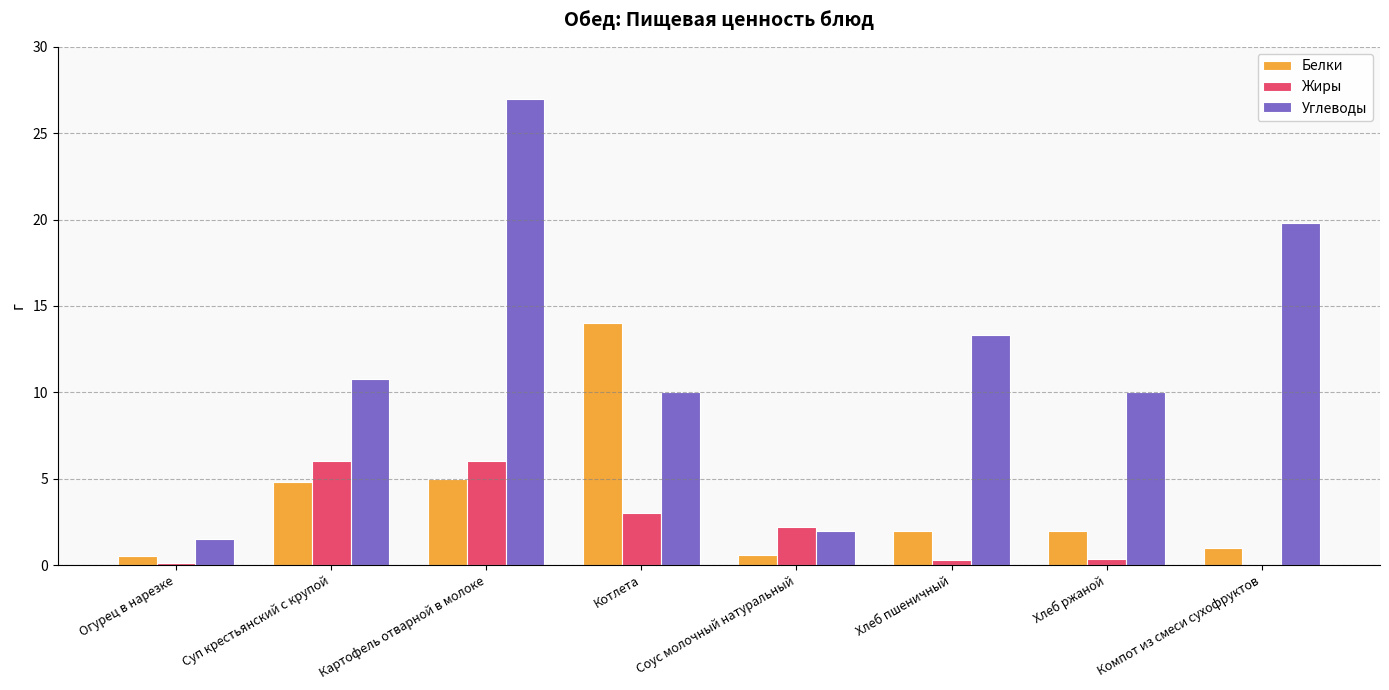

What is the sum of all Углеводы values?

94.4